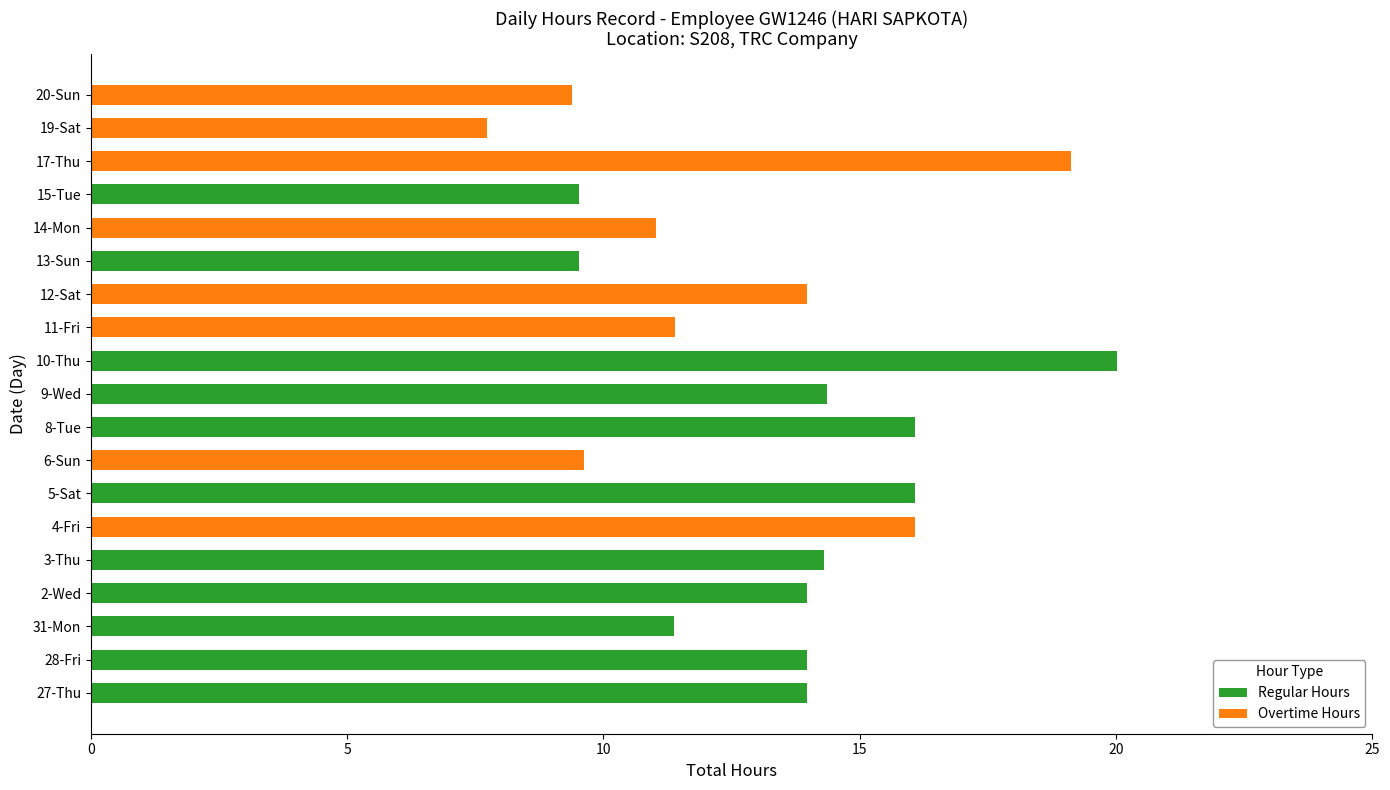

What is the maximum value for Regular Hours?

20.0